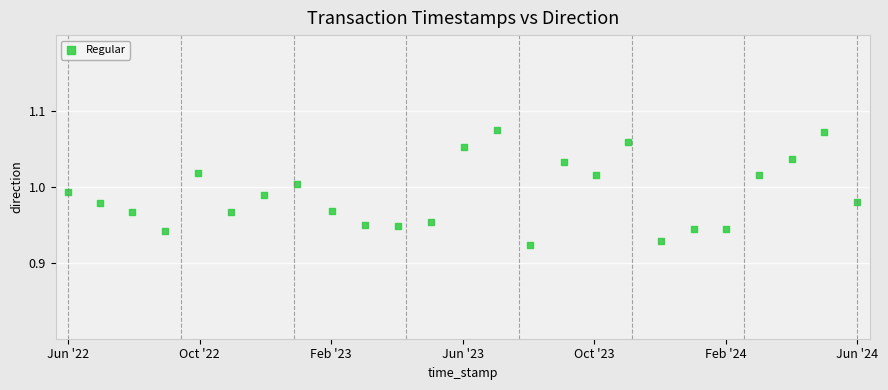

What is the range of X values (max minus min)?

62785290.0